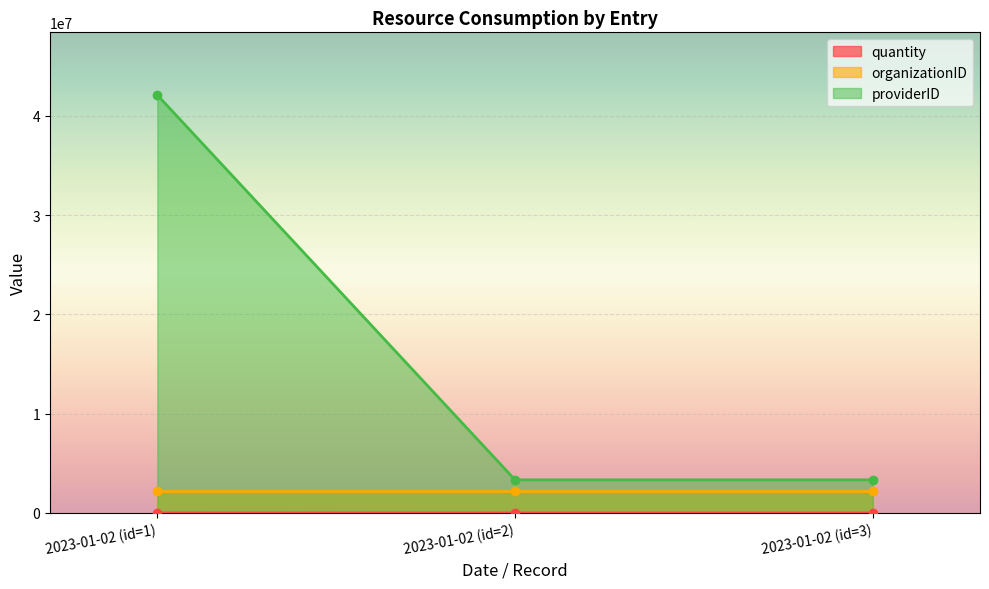

What is the lowest value of the providerID series?

3341305